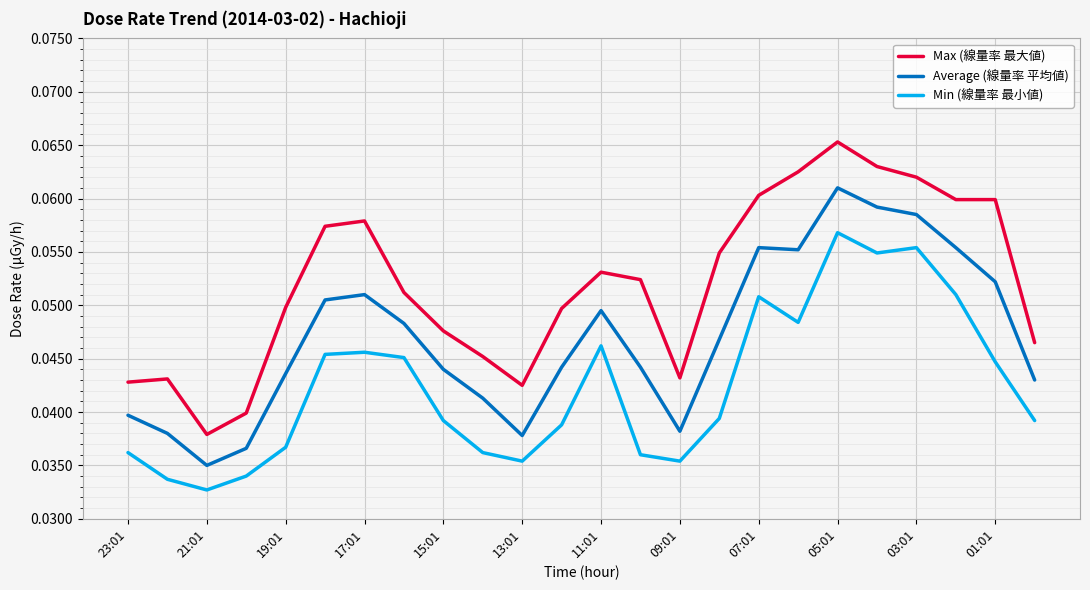

Which series has the widest spread of values?

Max (線量率 最大値)